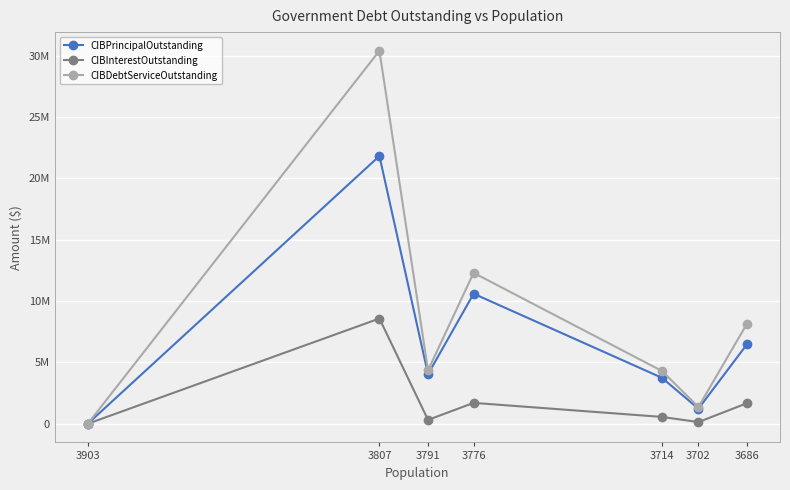

True or false: CIBInterestOutstanding and CIBDebtServiceOutstanding cross at least once.

False